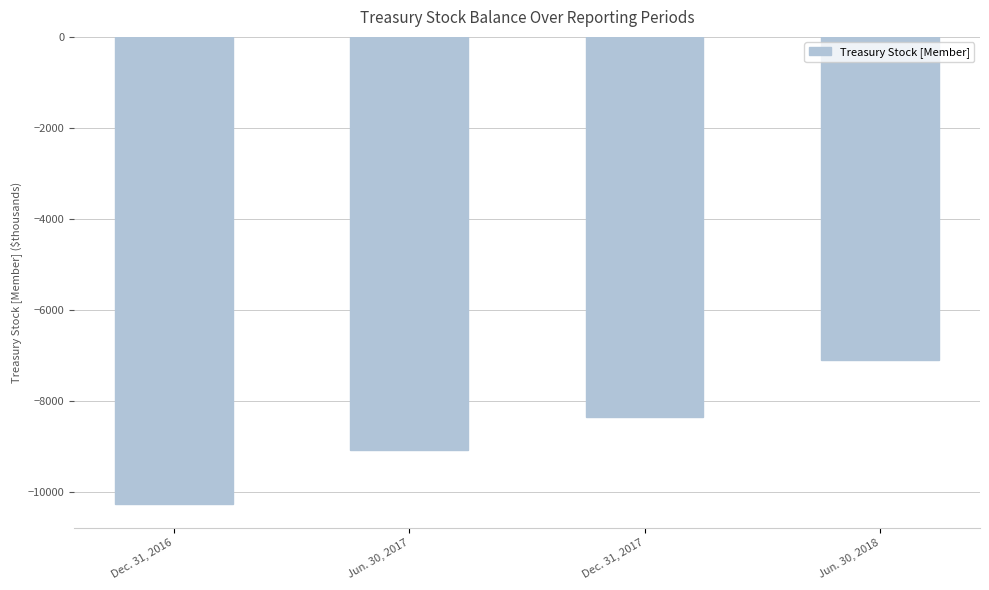

List the labels in order of value, smallest first.

Dec. 31, 2016, Jun. 30, 2017, Dec. 31, 2017, Jun. 30, 2018